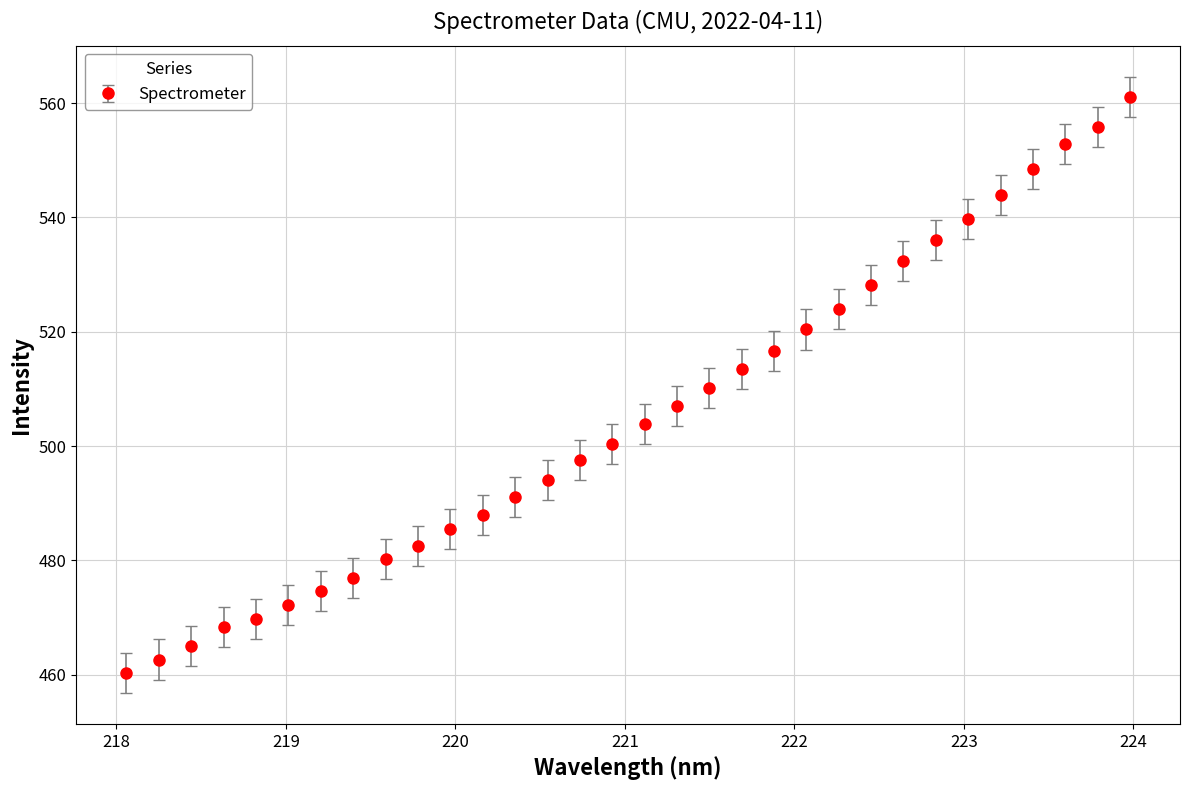

What is the average value?

505.1